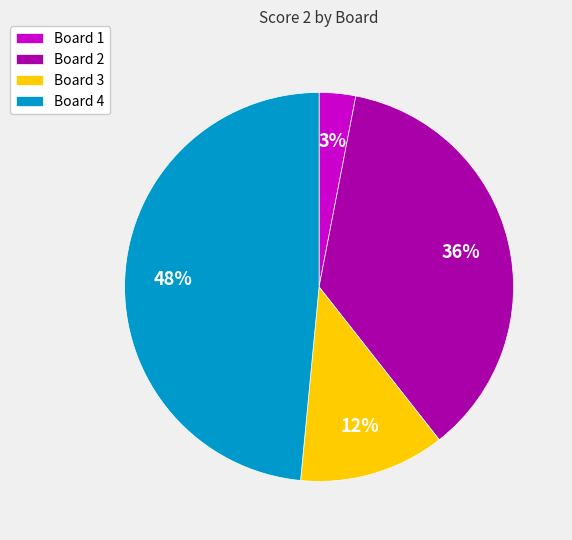

True or false: Board 4 accounts for 62% of the total.

False